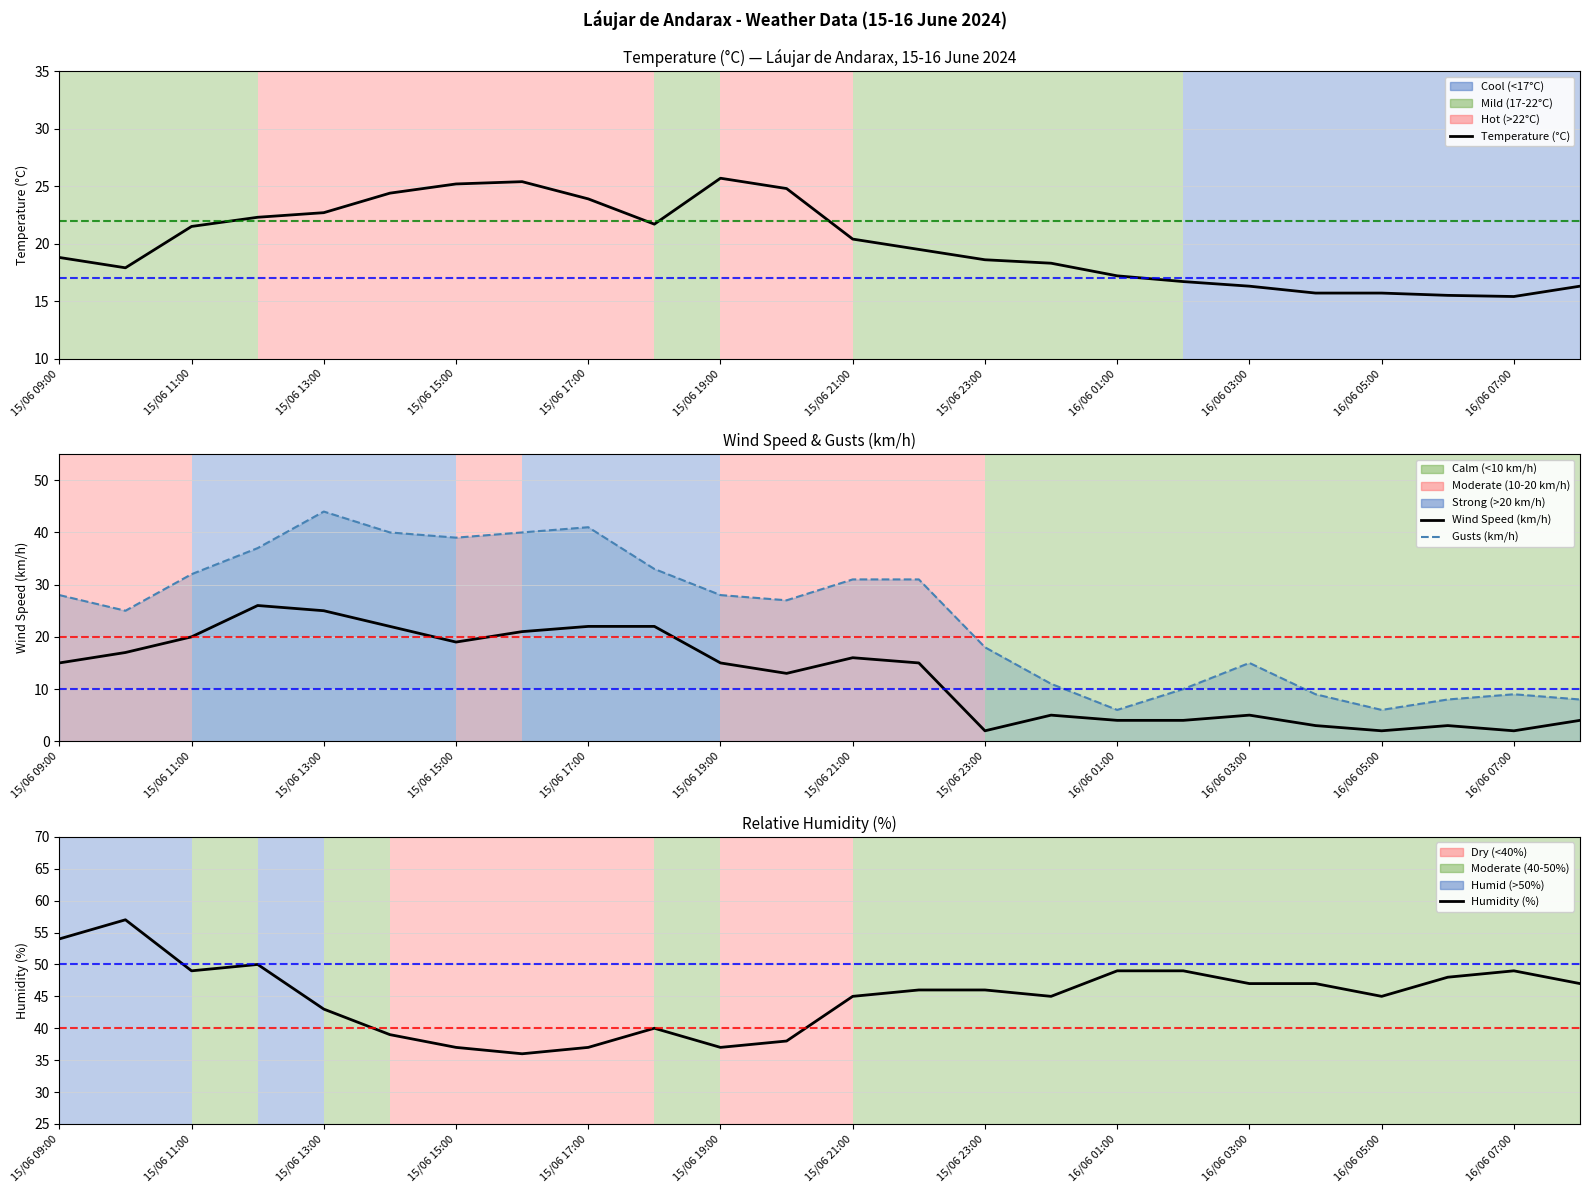

How many times do Temperature (°C) and Wind Speed (km/h) cross each other?

4